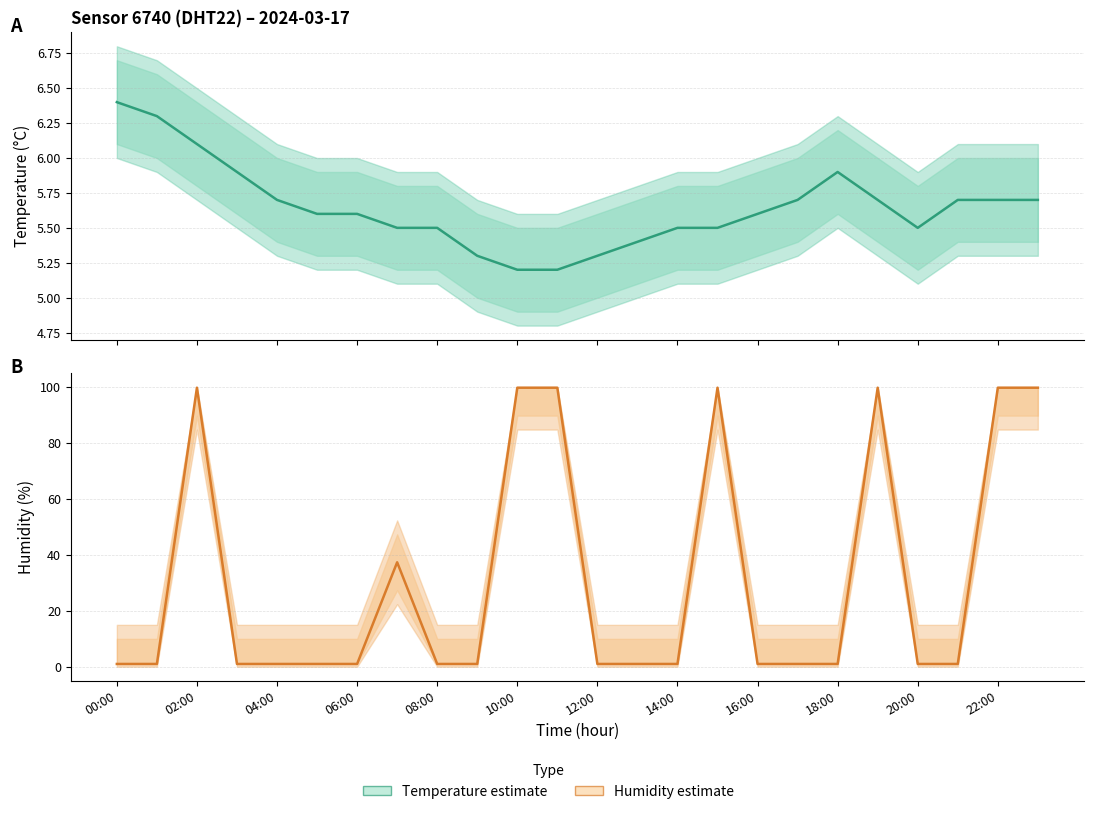

Does the chart display data point markers on the line(s)?

No